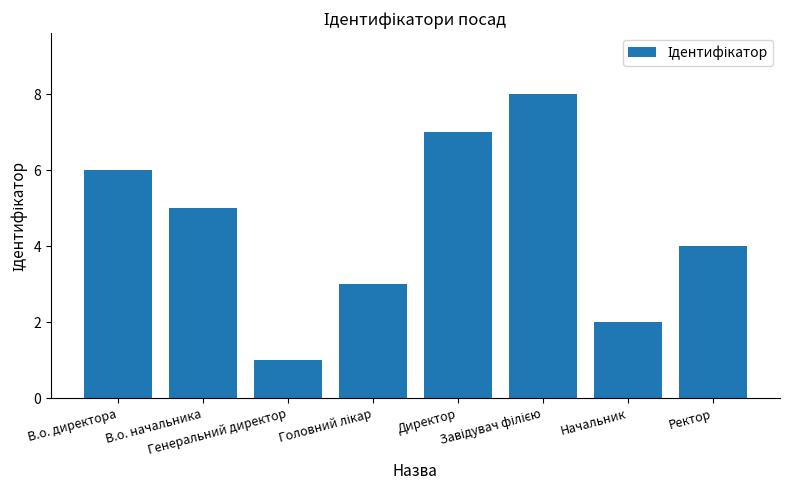

How many data points does each series have?

8